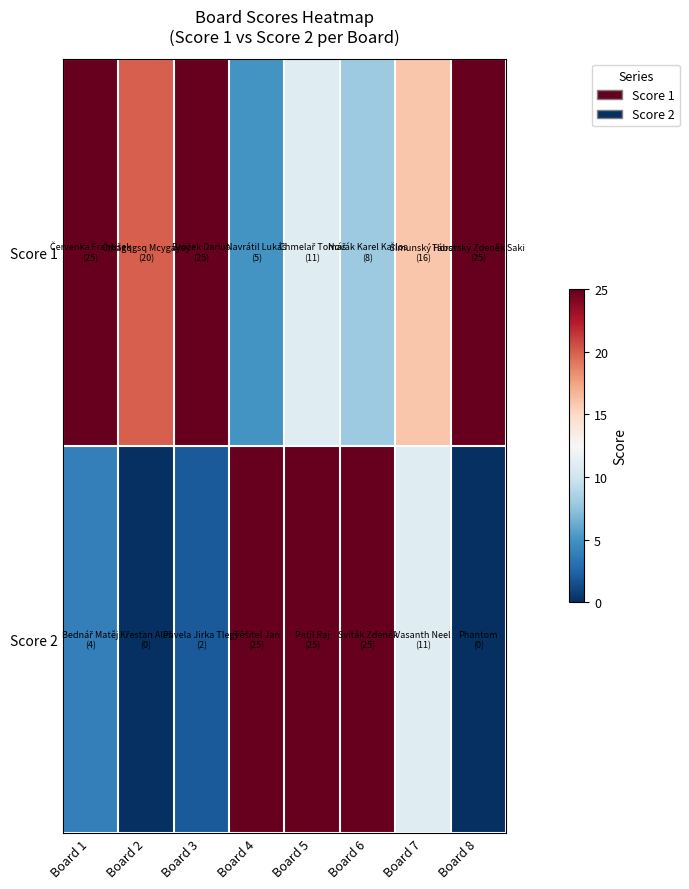

Reading right to left, transcribe all the data shown in this chart.

Score 1: Board 8=25	Board 7=16	Board 6=8	Board 5=11	Board 4=5	Board 3=25	Board 2=20	Board 1=25
Score 2: Board 8=0	Board 7=11	Board 6=25	Board 5=25	Board 4=25	Board 3=2	Board 2=0	Board 1=4